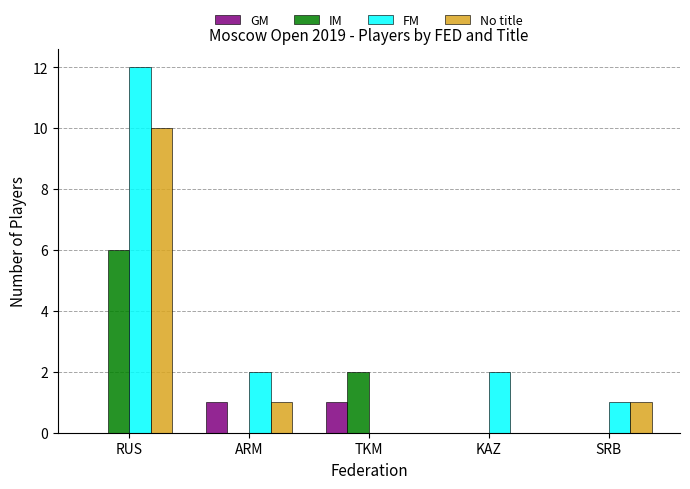

How many data points does each series have?

5